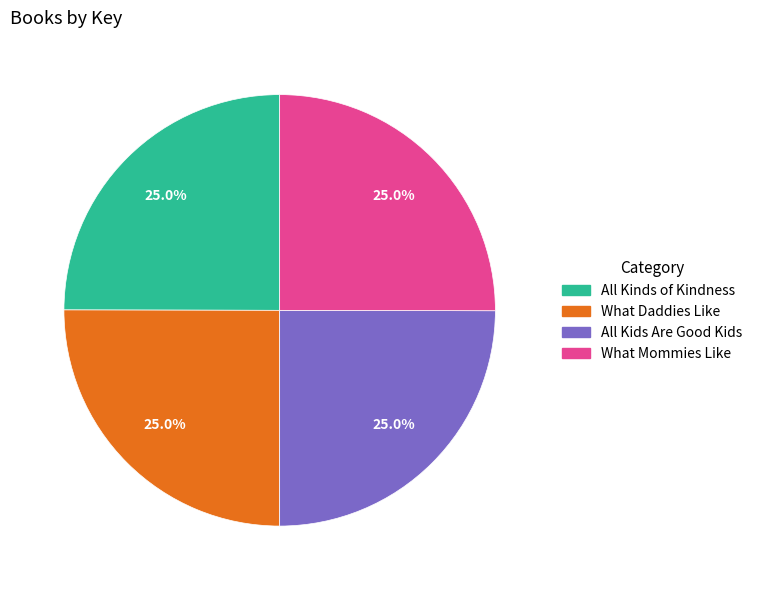

Does All Kids Are Good Kids account for over 50% of the chart?

No